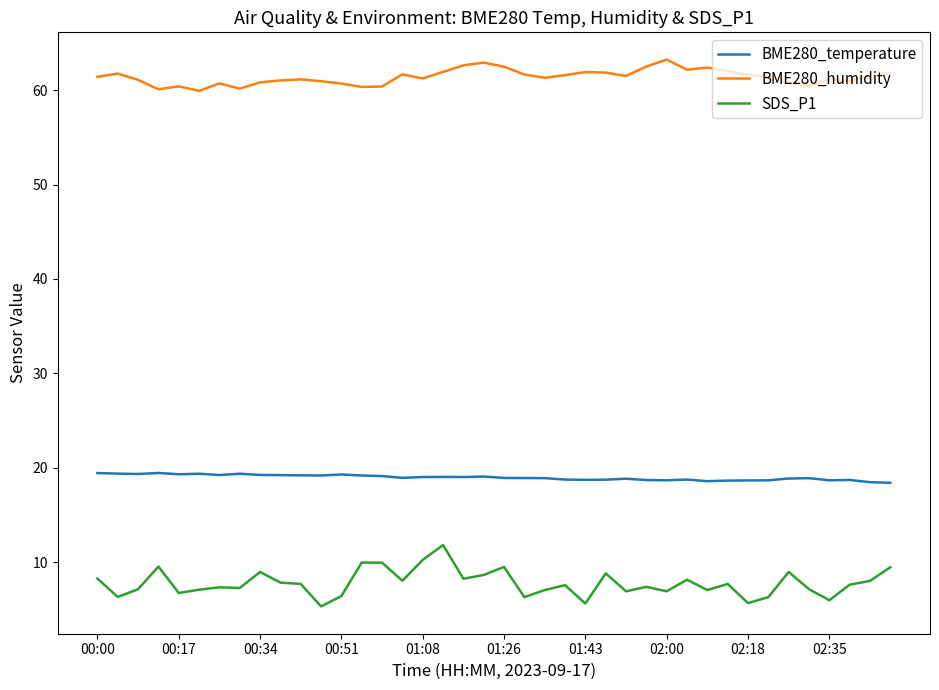

What are all the series names shown in the legend?

BME280_temperature, BME280_humidity, SDS_P1